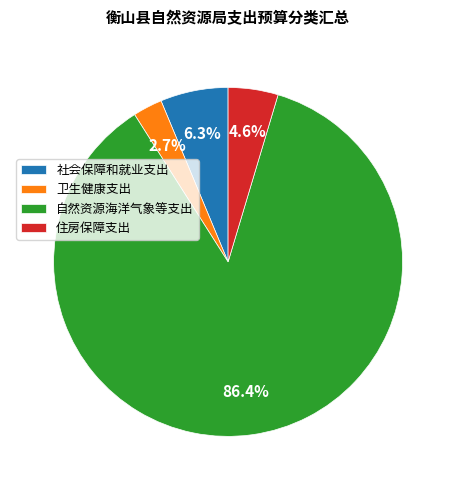

What is the smallest slice in the pie chart?

卫生健康支出